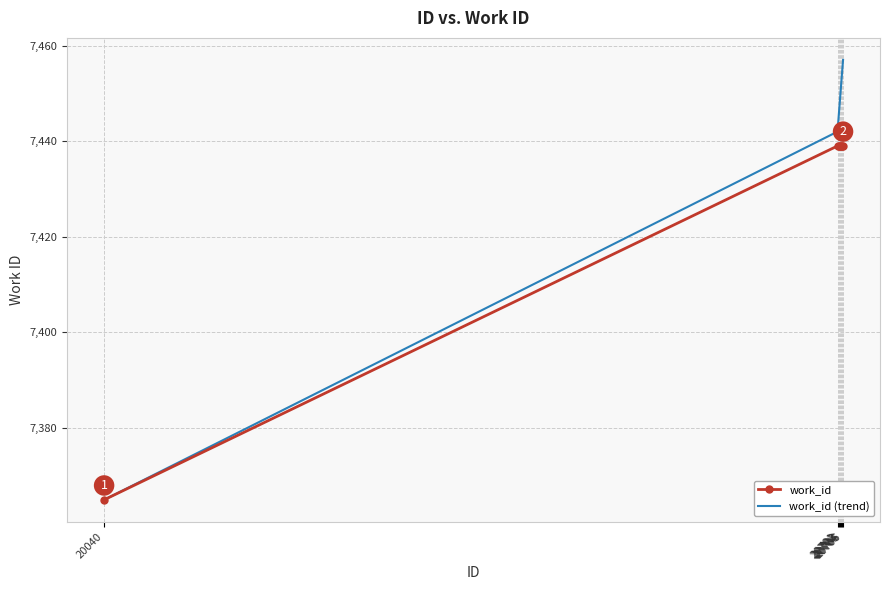

Reading left to right, what are all the values shown in this chart?

work_id: 20040=7365	20701=7439	20702=7439	20703=7439	20704=7439	20705=7439	20706=7439
work_id (trend): 20040=7365	20701=7442	20702=7445	20703=7448	20704=7451	20705=7454	20706=7457